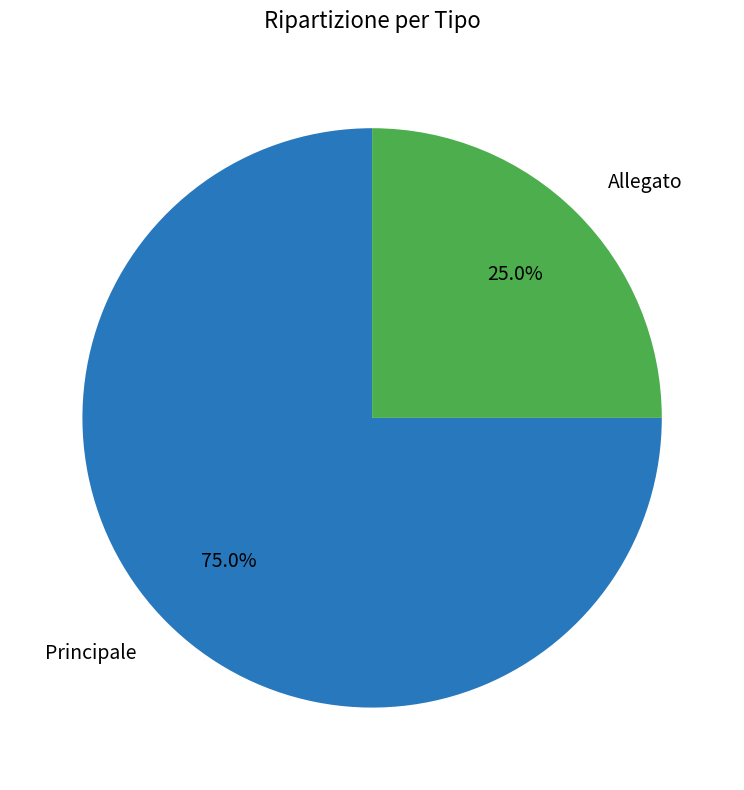

Is there any slice that represents more than half of the pie?

Yes